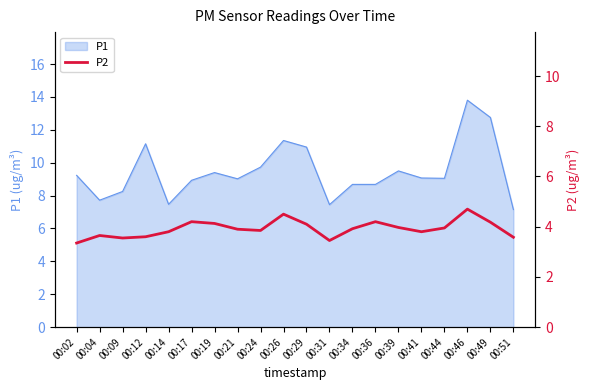

The P1 series shows 14.4 at 00:34. True or false?

False